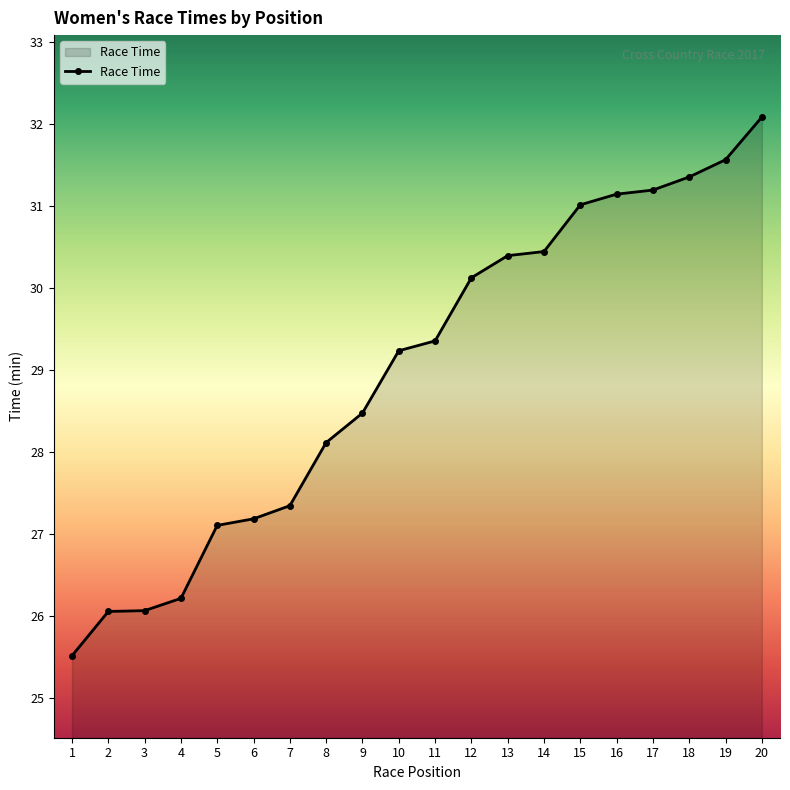

What is the change in value from 8 to 9?

+0.4